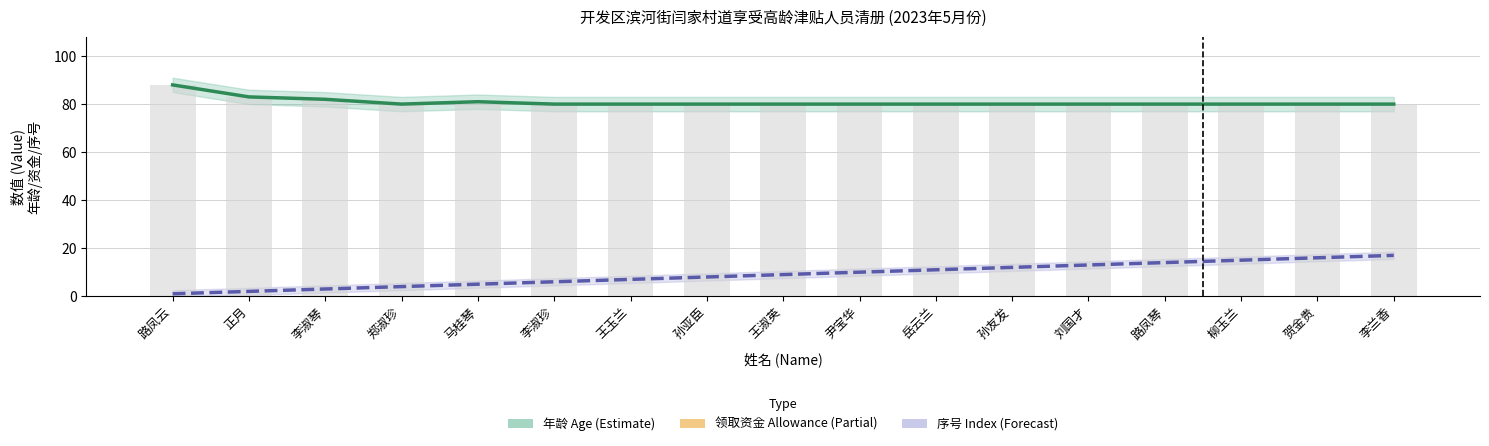

At which label does 领取资金 Allowance (Partial) reach its peak?

路凤云